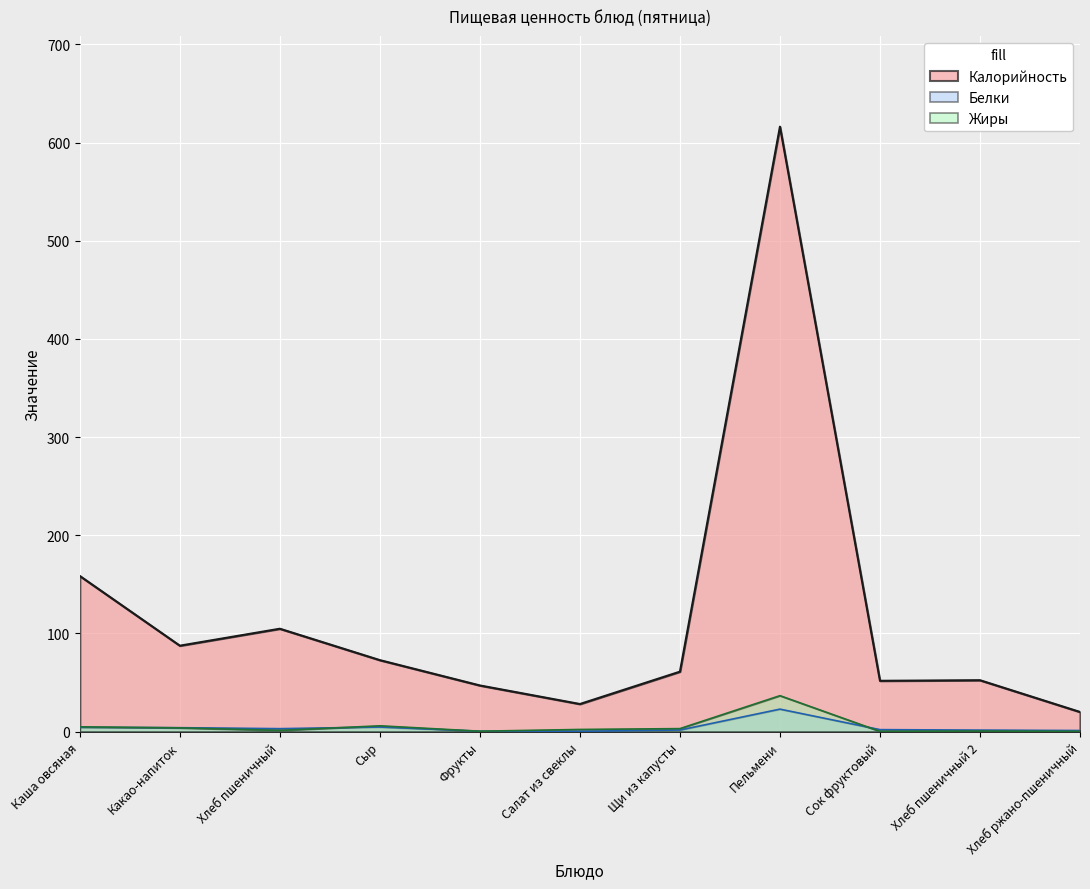

Reading left to right, what are all the values shown in this chart?

Калорийность: 158.5	87.5	104.8	72.8	47.0	28.1	61.1	616.3	51.8	52.3	20.0
Белки: 4.4	4.0	3.0	4.6	0.4	0.3	1.6	22.9	2.0	1.5	1.1
Жиры: 4.8	3.8	1.2	5.9	0.4	2.2	3.0	36.6	0.2	0.6	0.2